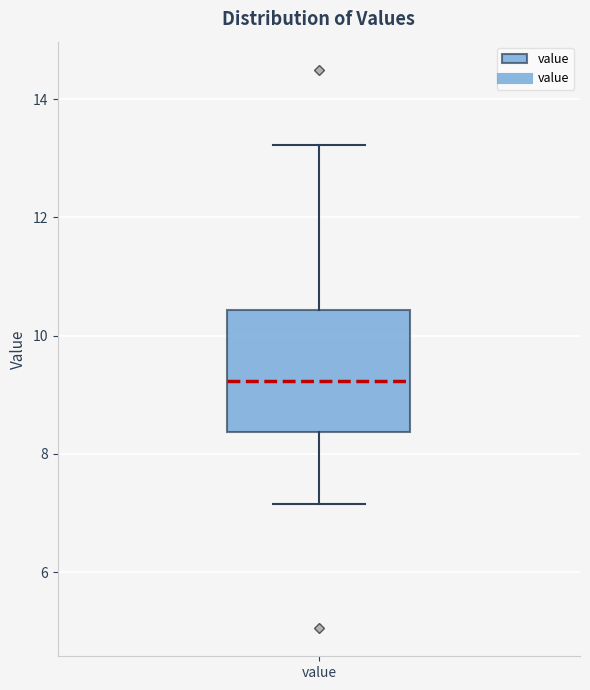

Transcribe this box plot: give where the median line is, the range the box spans, and where the two whiskers end, as read against the y-axis. The values are not printed on the chart, so give them approximately, as read against the axis.

median 9.2, box 8.4 to 10.4, whiskers 7.2 to 13.2